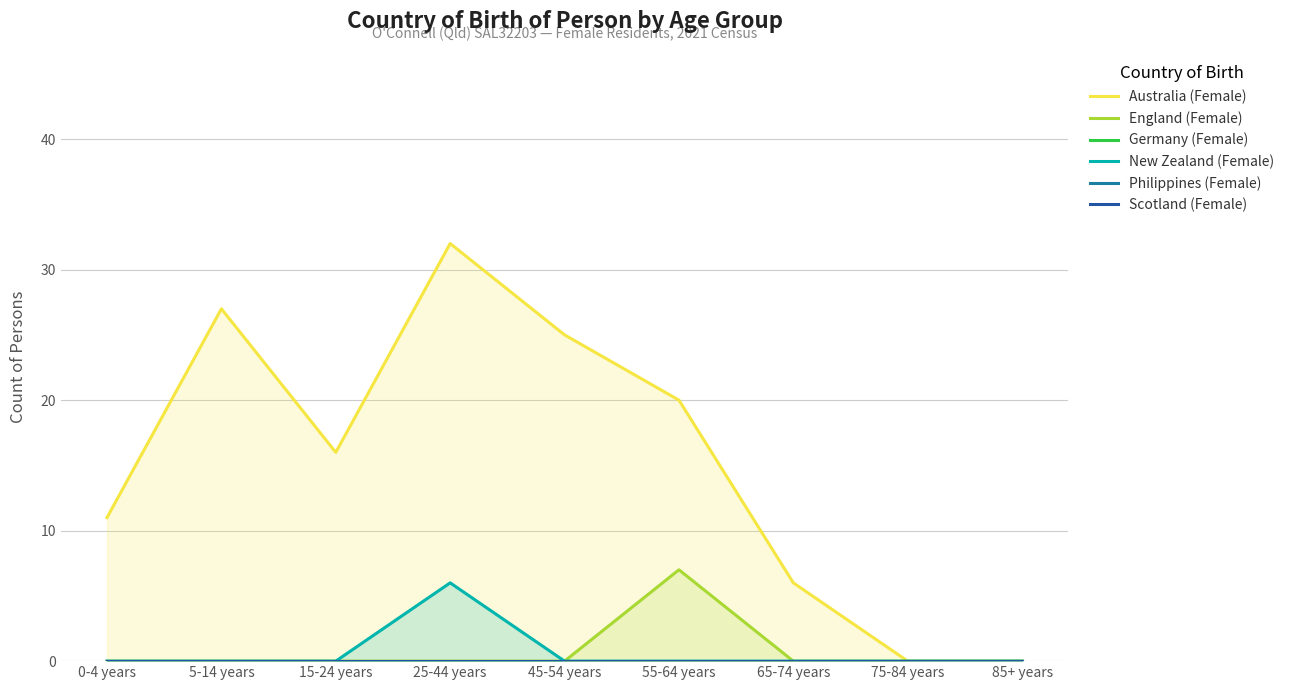

At which label does Germany (Female) reach its peak?

0-4 years